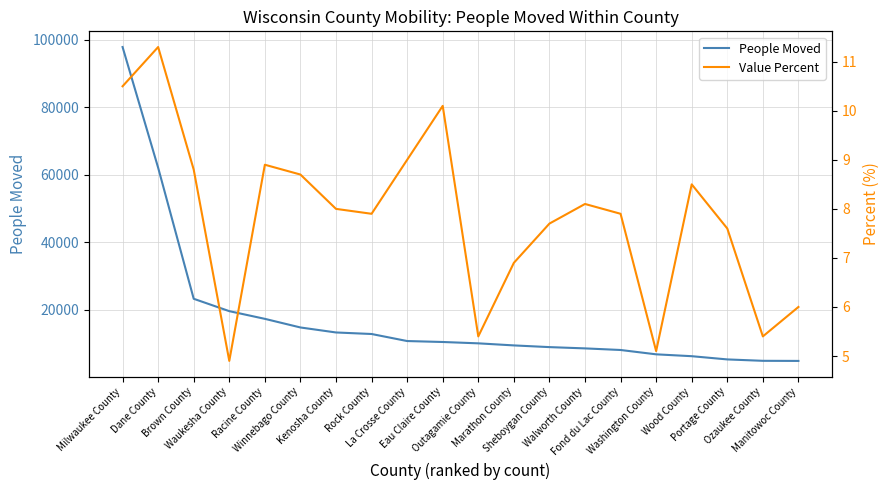

Which series has the largest range (max minus min)?

People Moved